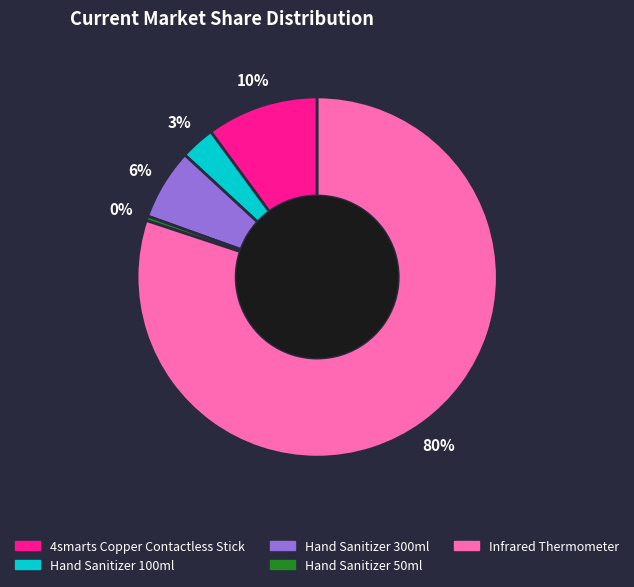

True or false: Infrared Thermometer accounts for 89% of the total.

False